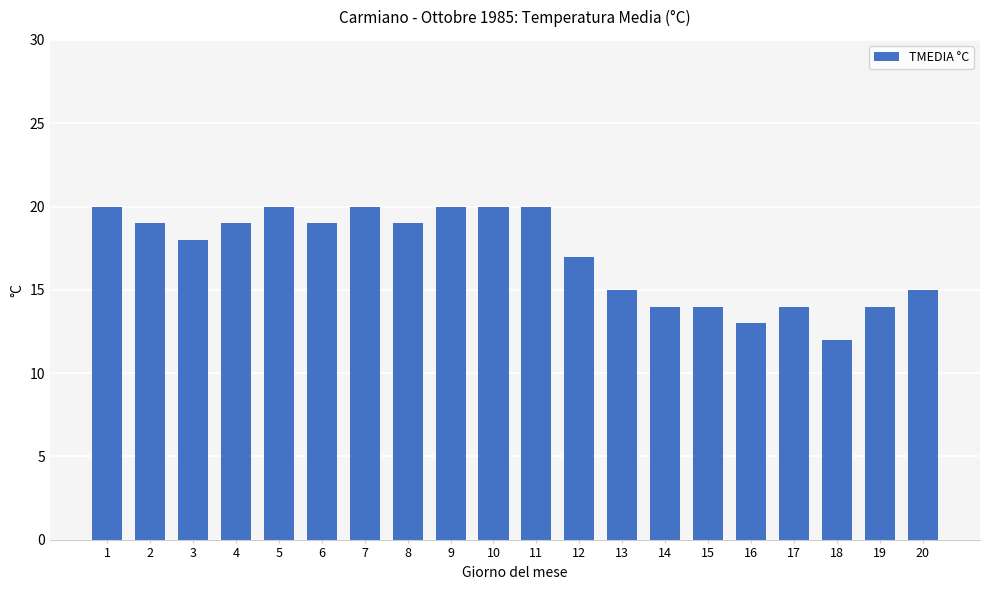

Which category has the lowest value across all series?

18